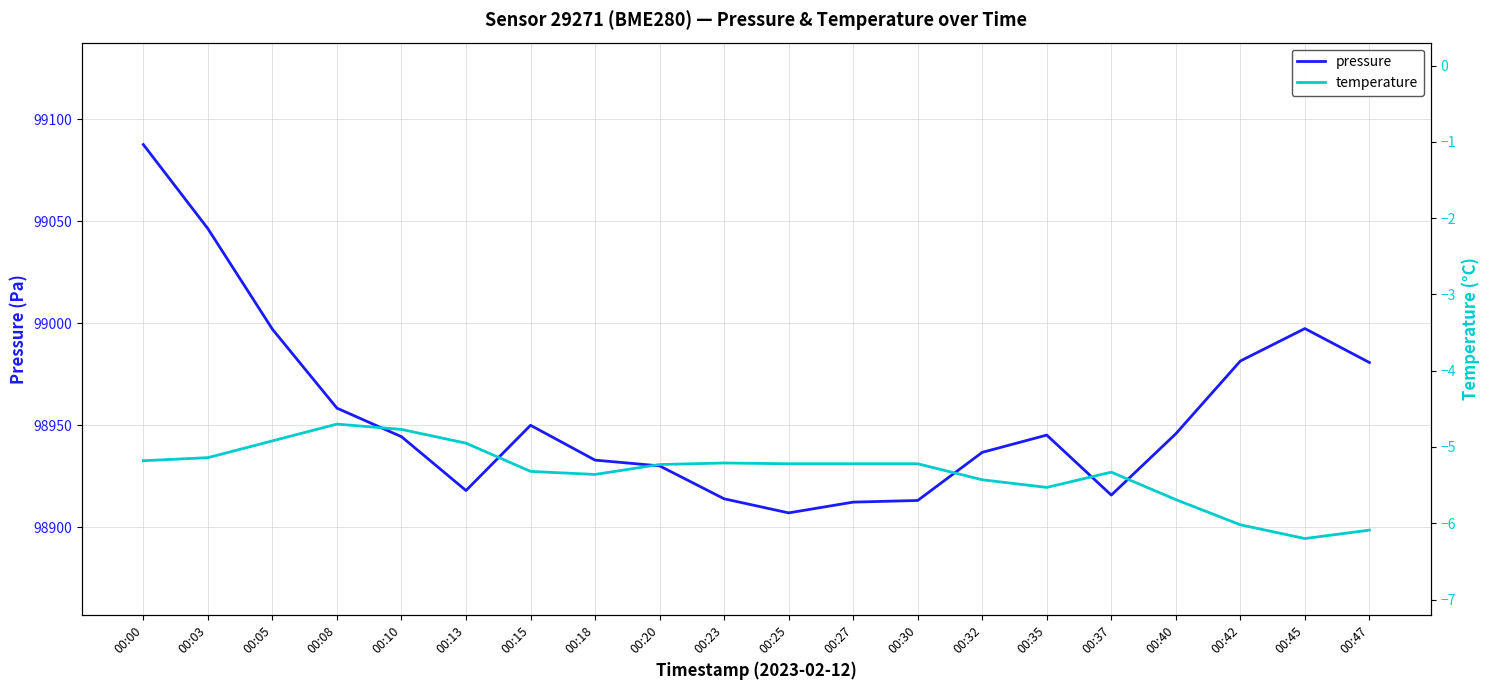

At which category is the sum across all series the highest?

00:00